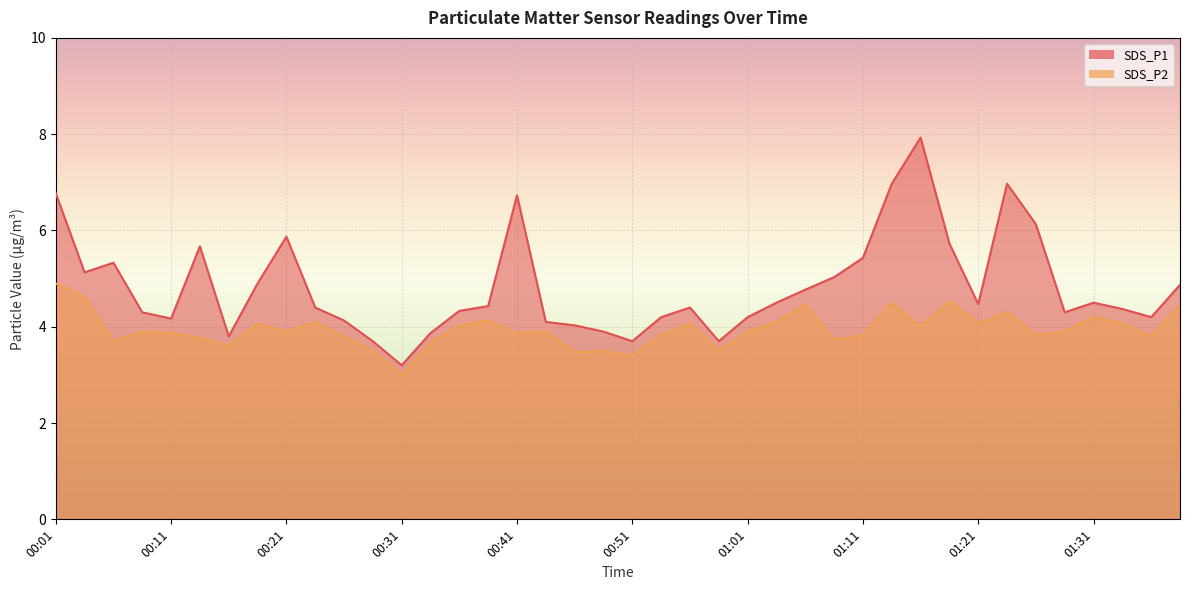

Reading right to left, list all the values displayed in this chart.

SDS_P1: 4.9	4.2	4.4	4.5	4.3	6.1	7.0	4.5	5.7	7.9	7.0	5.4	5.0	4.8	4.5	4.2	3.7	4.4	4.2	3.7	3.9	4.0	4.1	6.7	4.4	4.3	3.9	3.2	3.7	4.1	4.4	5.9	4.9	3.8	5.7	4.2	4.3	5.3	5.1	6.8
SDS_P2: 4.5	3.8	4.1	4.2	3.9	3.8	4.3	4.1	4.5	4.0	4.5	3.8	3.7	4.5	4.1	3.9	3.5	4.1	3.8	3.4	3.5	3.5	3.9	3.9	4.1	4.0	3.7	3.0	3.5	3.8	4.1	3.9	4.1	3.6	3.8	3.9	3.9	3.7	4.6	4.9